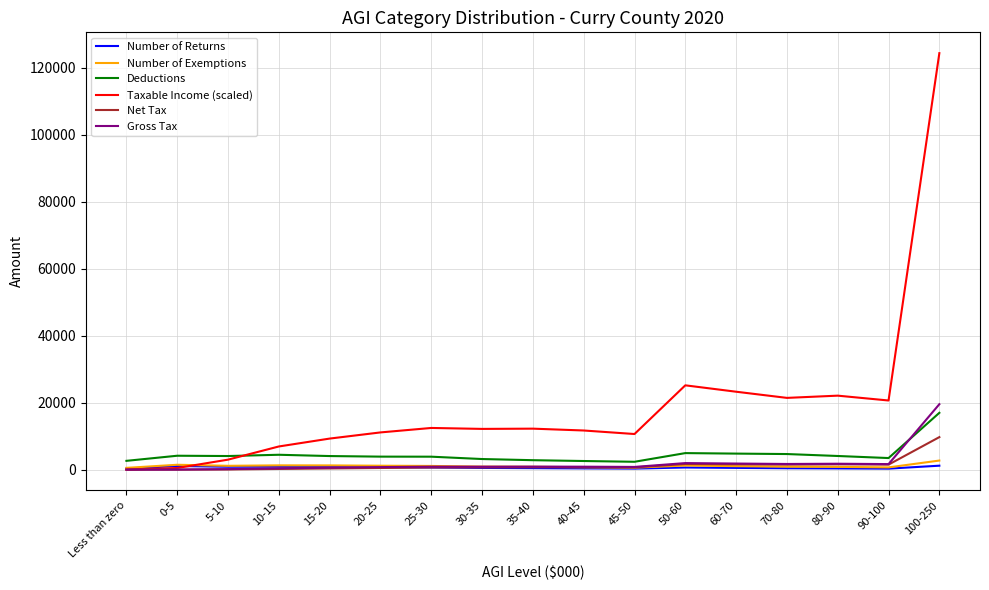

At how many categories does at least one series exceed 26581?

1